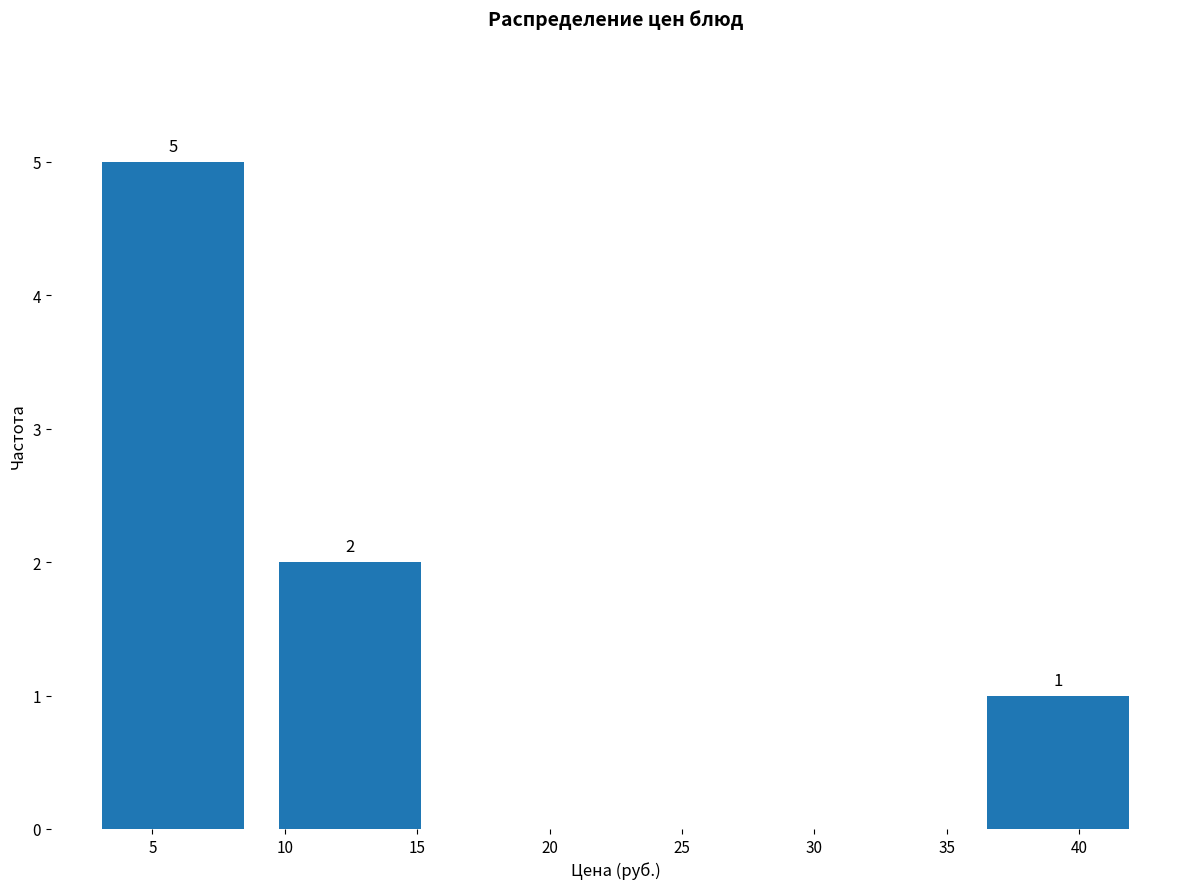

Which range on the x-axis has the tallest bar?

2.5 to 9.0